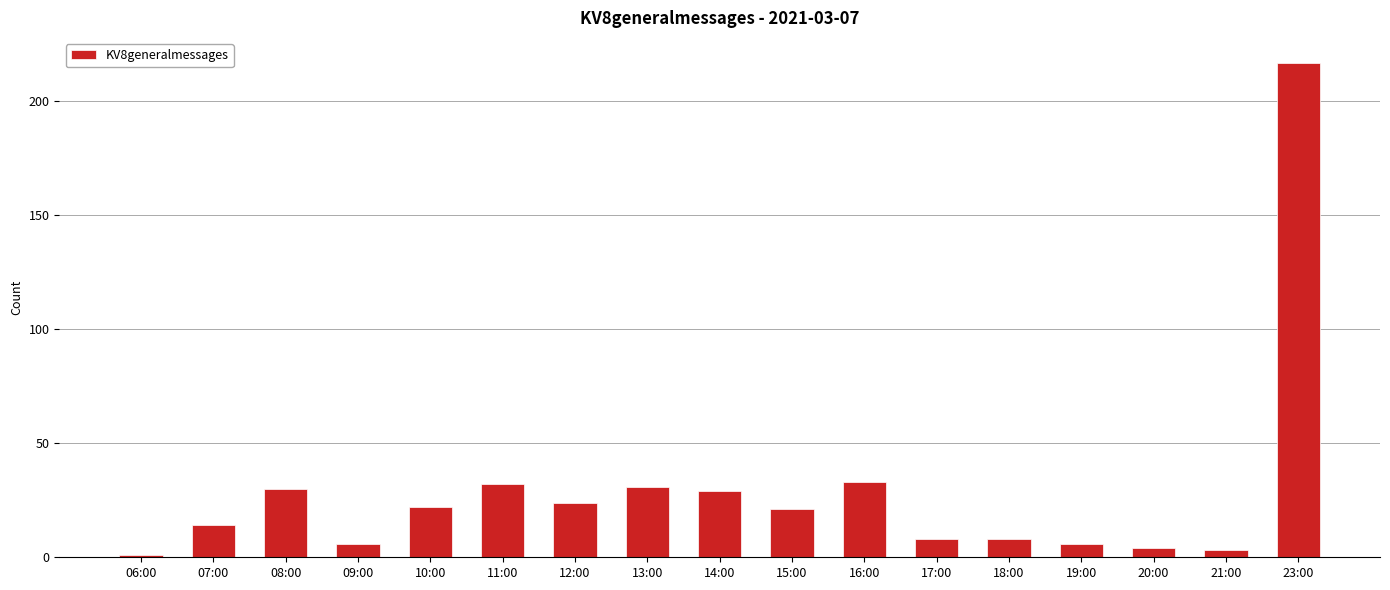

Where does the data first go above 21?

08:00